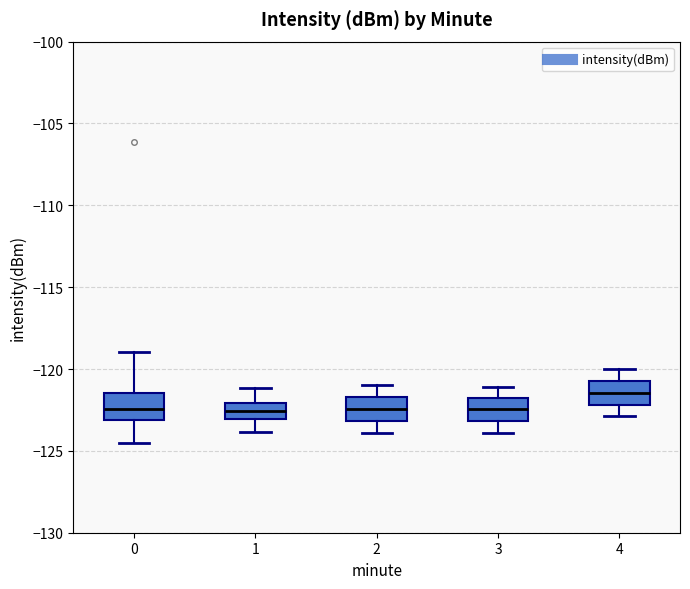

Reading left to right, read every box against the y-axis: the position of its median line, the range the box covers, and the ends of its whiskers. The values are not printed on the chart, so give them approximately, as read against the axis.

0: median -122.5, box -123.0 to -121.5, whiskers -124.5 to -119.0
1: median -122.5, box -123.0 to -122.0, whiskers -124.0 to -121.0
2: median -122.5, box -123.0 to -121.5, whiskers -124.0 to -121.0
3: median -122.5, box -123.0 to -122.0, whiskers -124.0 to -121.0
4: median -121.5, box -122.0 to -120.5, whiskers -123.0 to -120.0